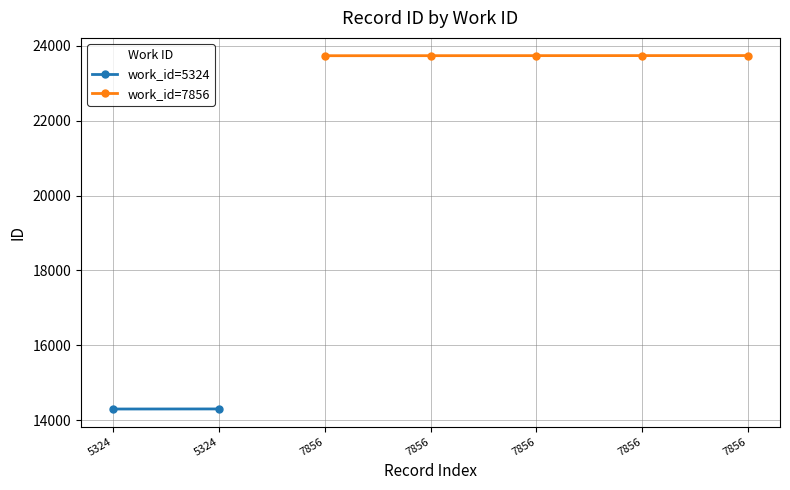

The chart shows a value of 24394 at 5324. True or false?

False